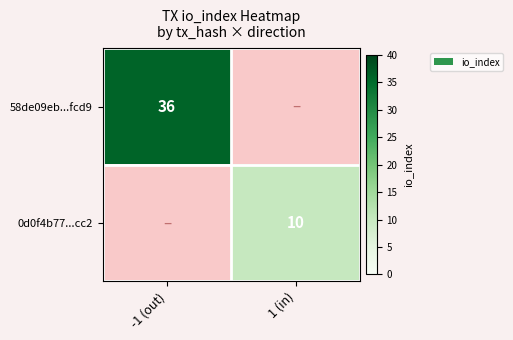

How many distinct data groups are displayed?

2